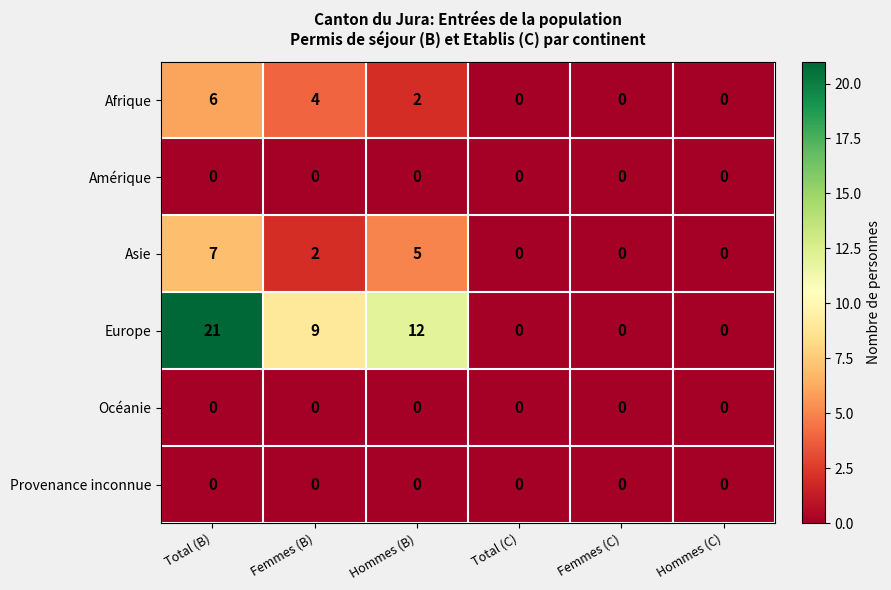

Which series has the largest total across all categories?

Europe